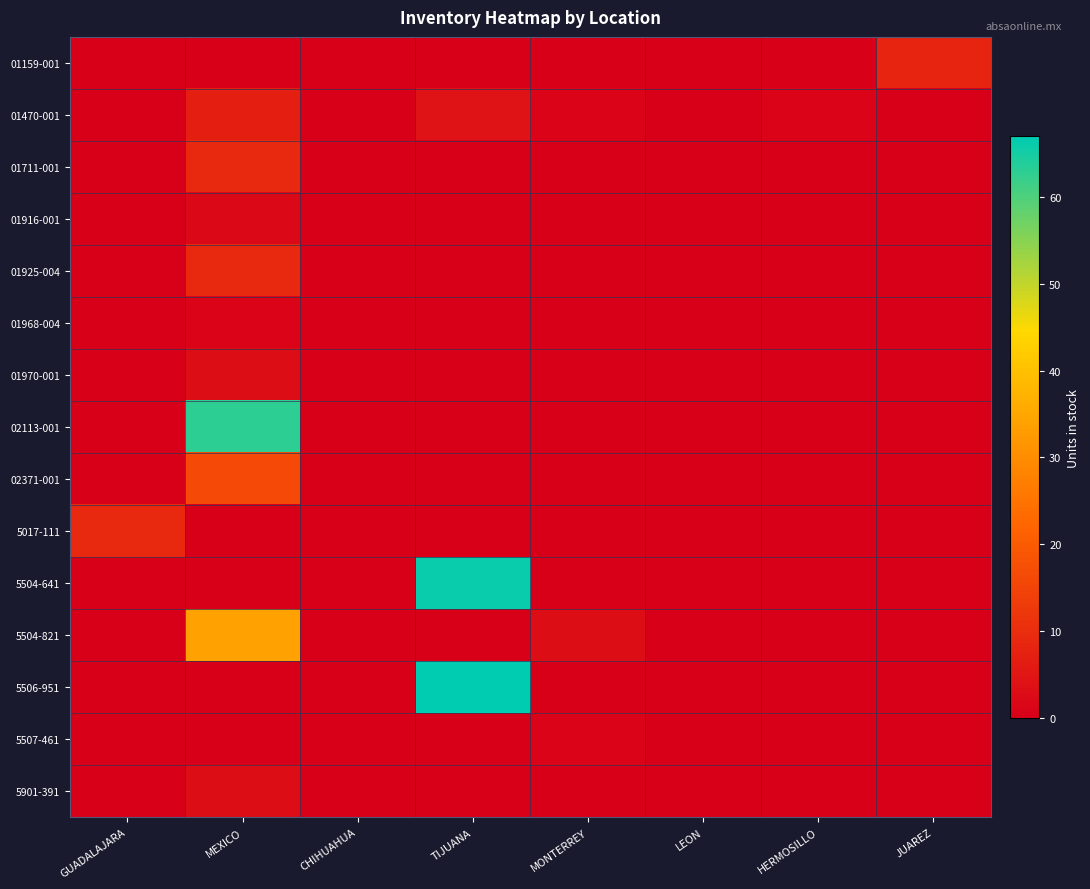

At JUAREZ, list the series in order from smallest to largest.

01470-001, 01711-001, 01916-001, 01925-004, 01968-004, 01970-001, 02113-001, 02371-001, 5017-111, 5504-641, 5504-821, 5506-951, 5507-461, 5901-391, 01159-001